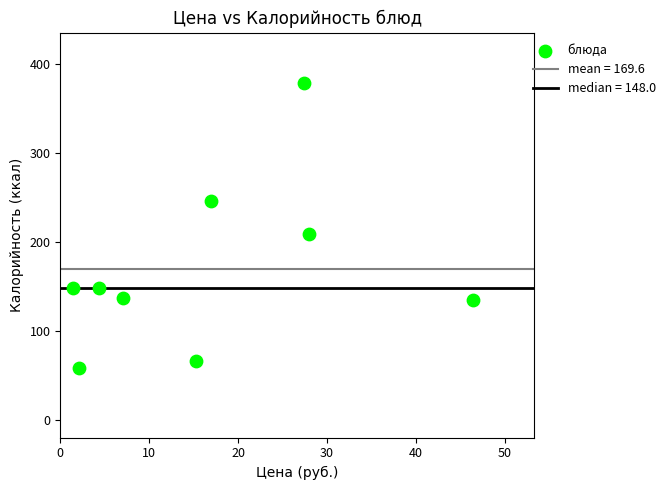

What Y value in the scatter plot is closest to 218?

209.6